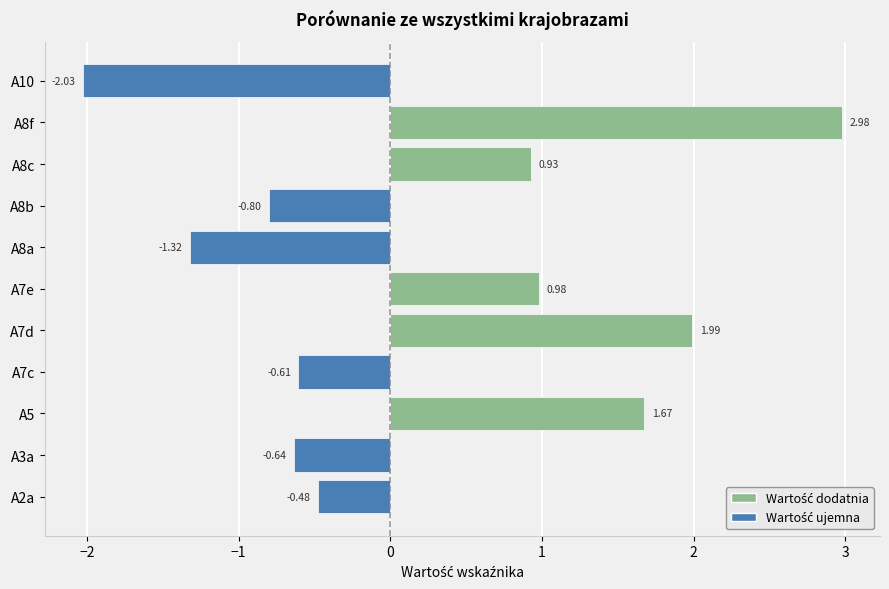

What is the average value?

0.2